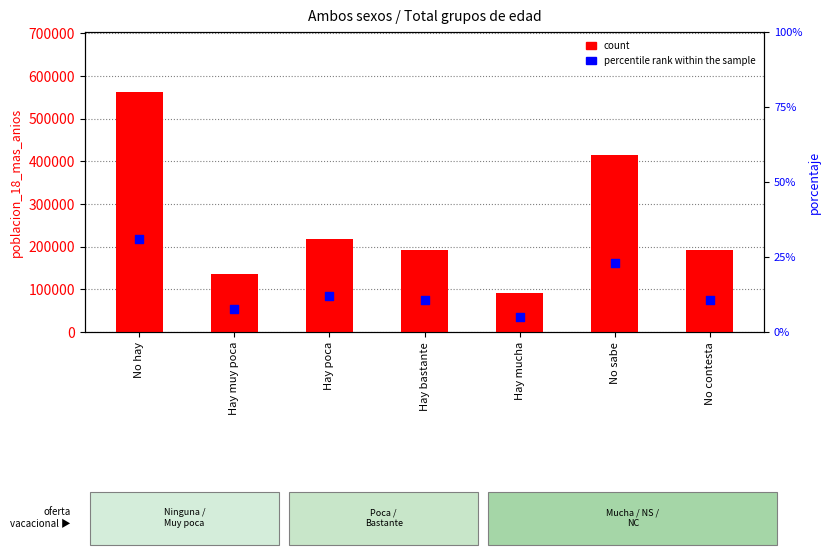

Which series has the largest total across all categories?

count